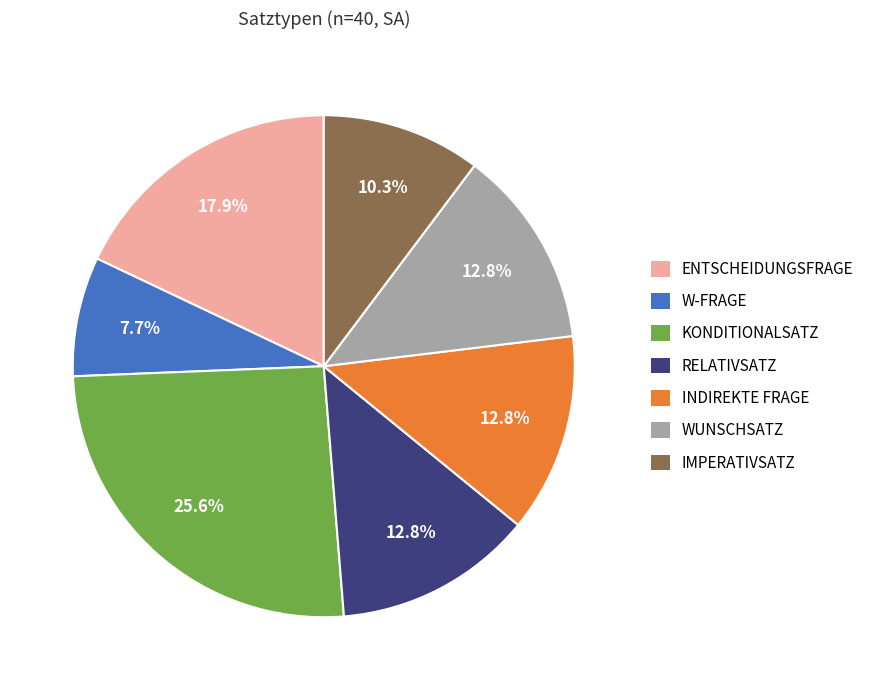

Is it true that ENTSCHEIDUNGSFRAGE is 25% of the pie?

False